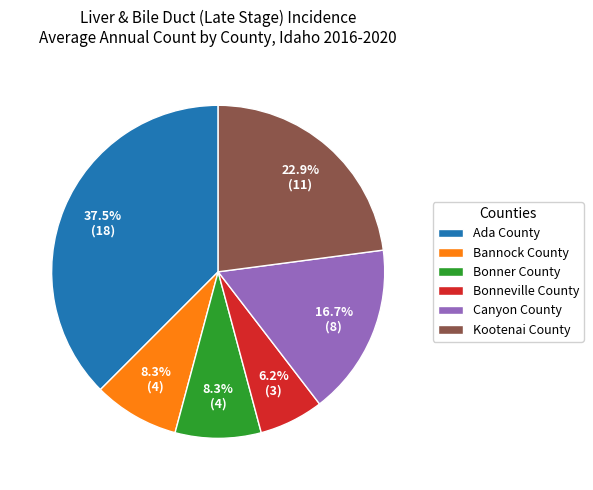

Is it true that Bonneville County is 1% of the pie?

False